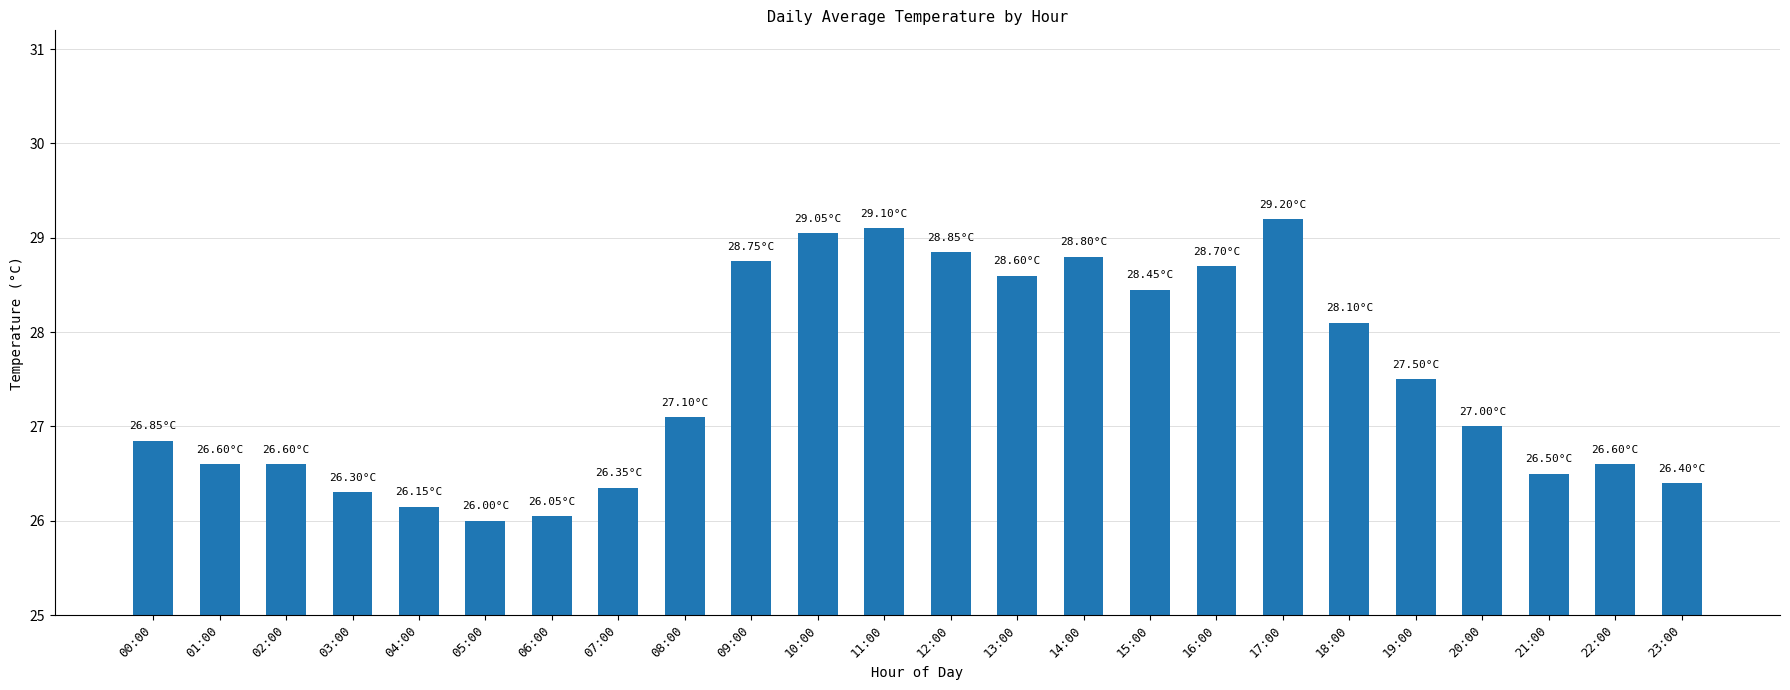

What is the sum of all values?

659.6